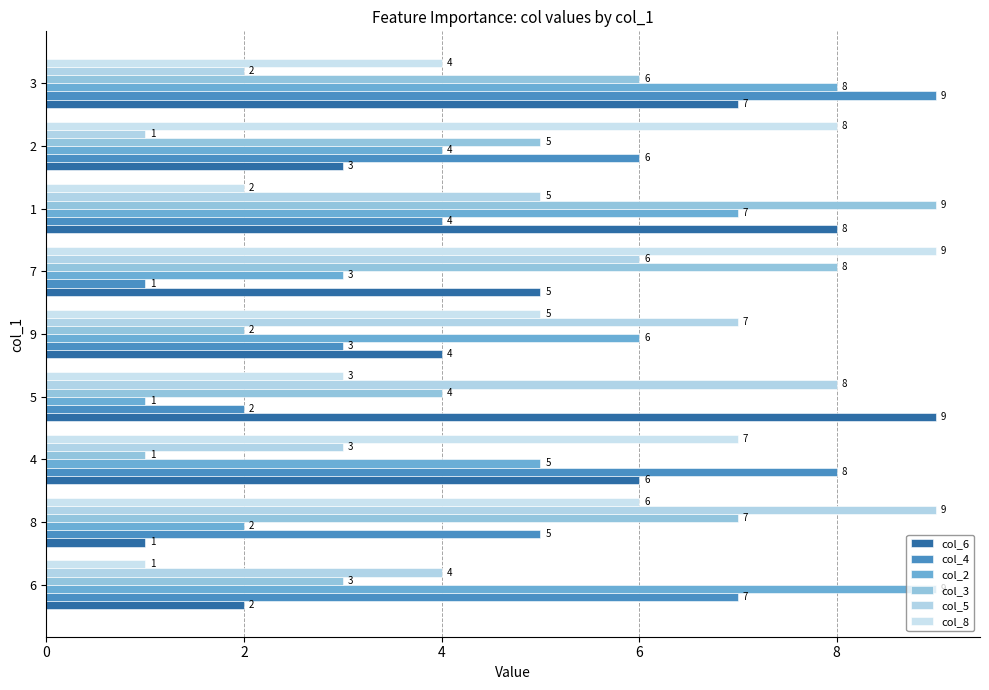

At 2, list the series in order from smallest to largest.

col_5, col_6, col_2, col_3, col_4, col_8